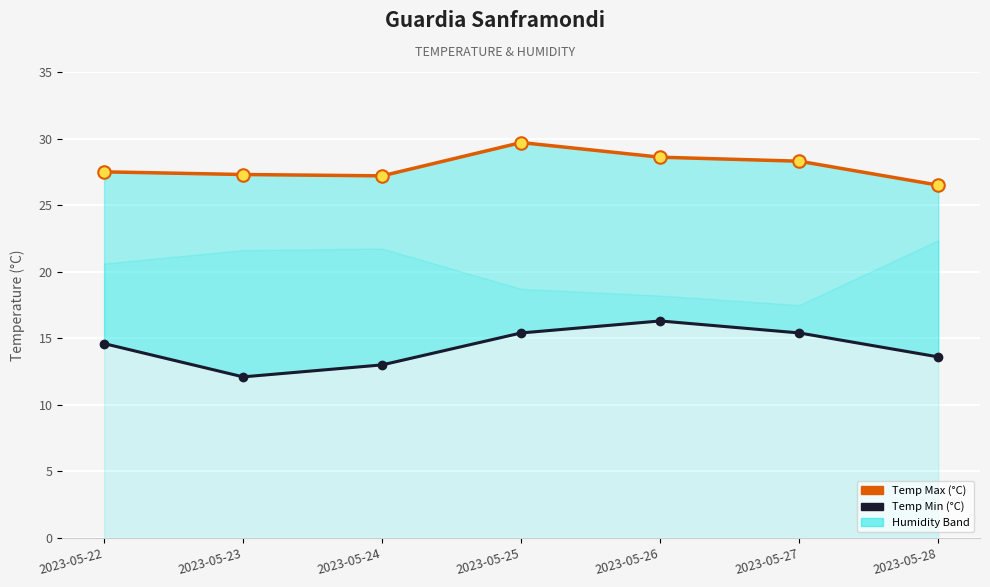

True or false: Temp Min (°C) has a value of 8.1 at 2023-05-25.

False